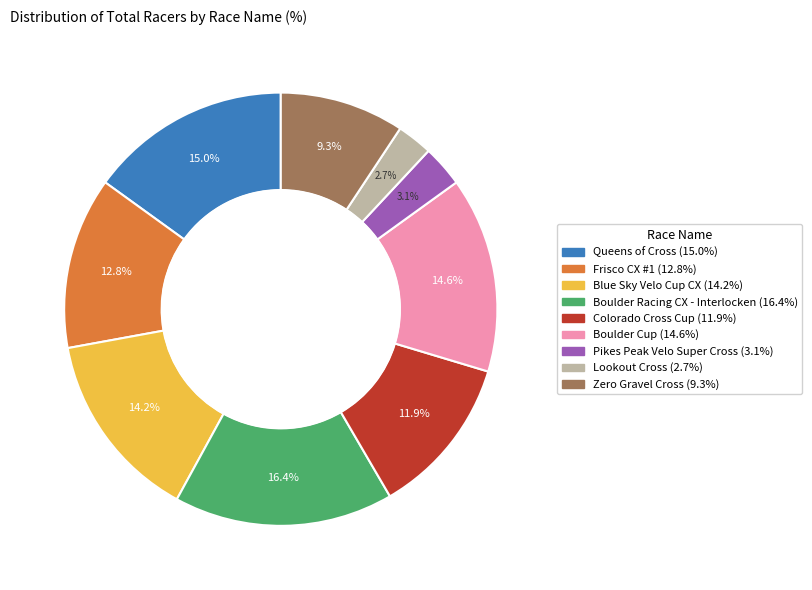

Between Boulder Cup and Frisco CX #1, which is larger?

Boulder Cup